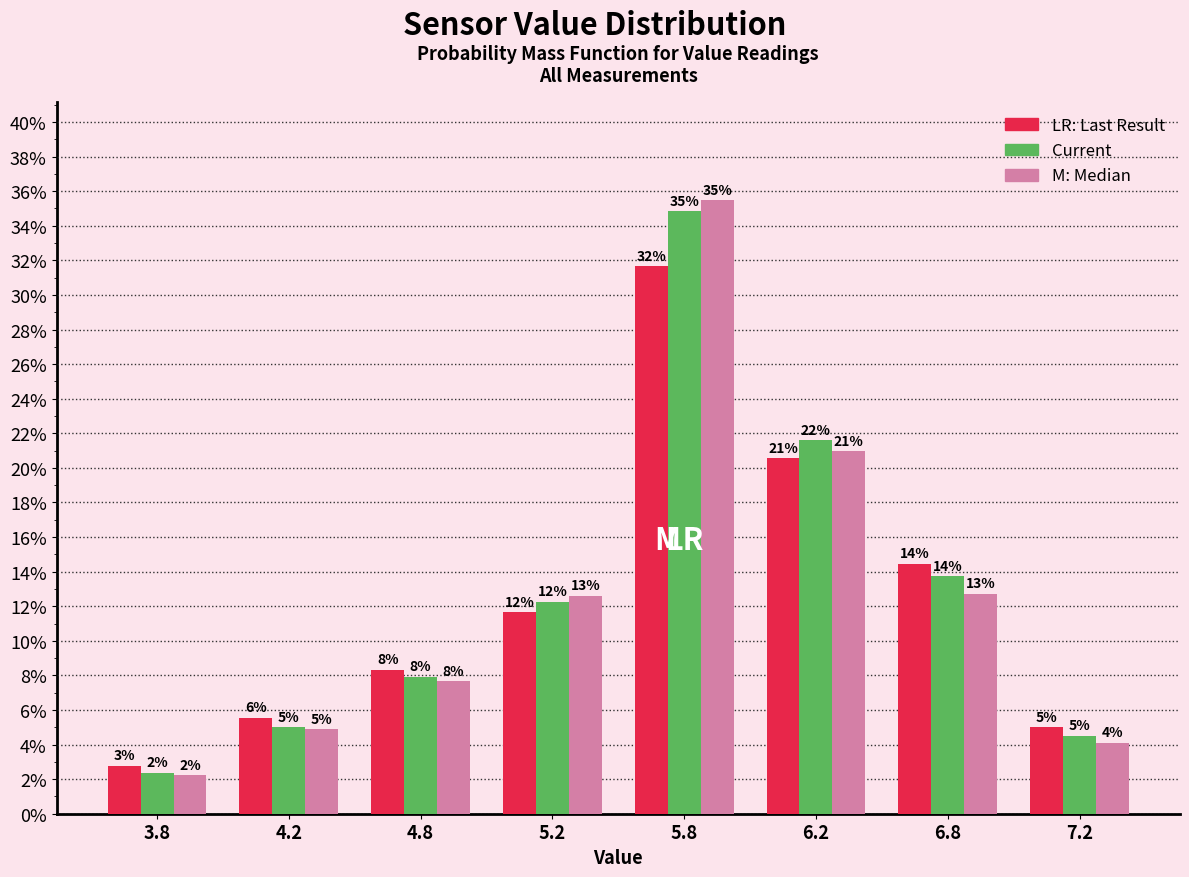

Are the bars grouped side by side (vs. stacked)?

Yes